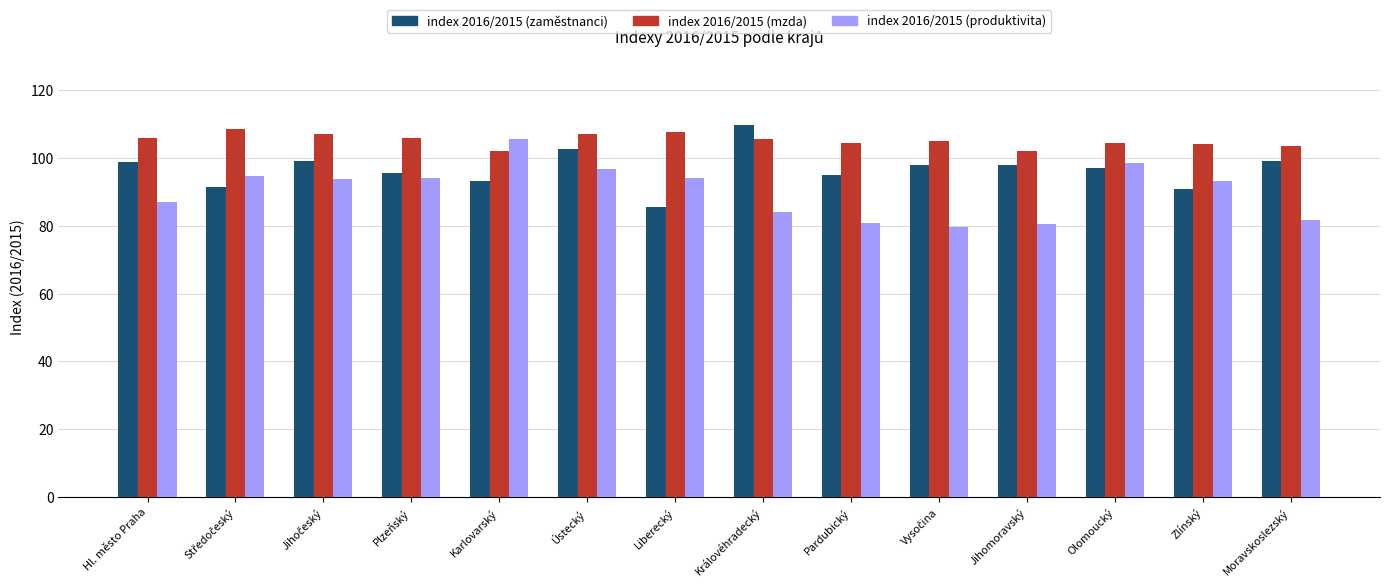

The value of index 2016/2015 (zaměstnanci) at Zlínský is 91.0. True or false?

True